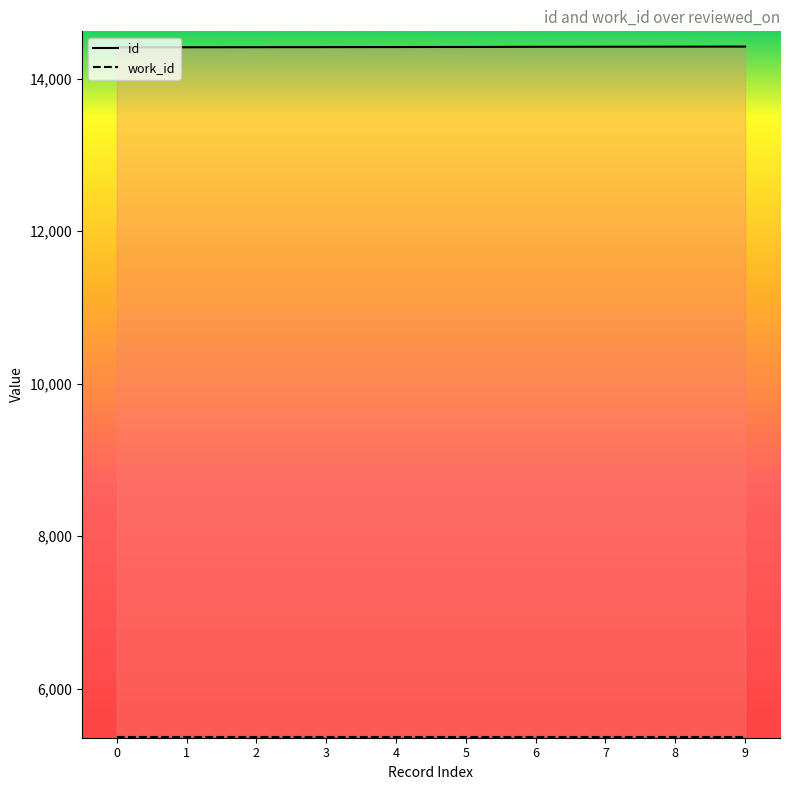

What is the greatest value displayed?

14419